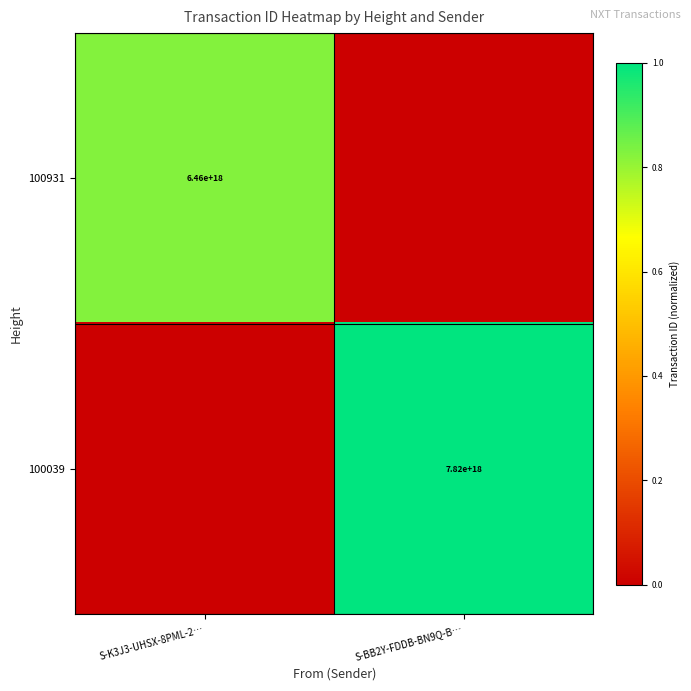

The 100931 series shows 6460000000000000000 at S-K3J3-UHSX-8PML-2…. True or false?

True